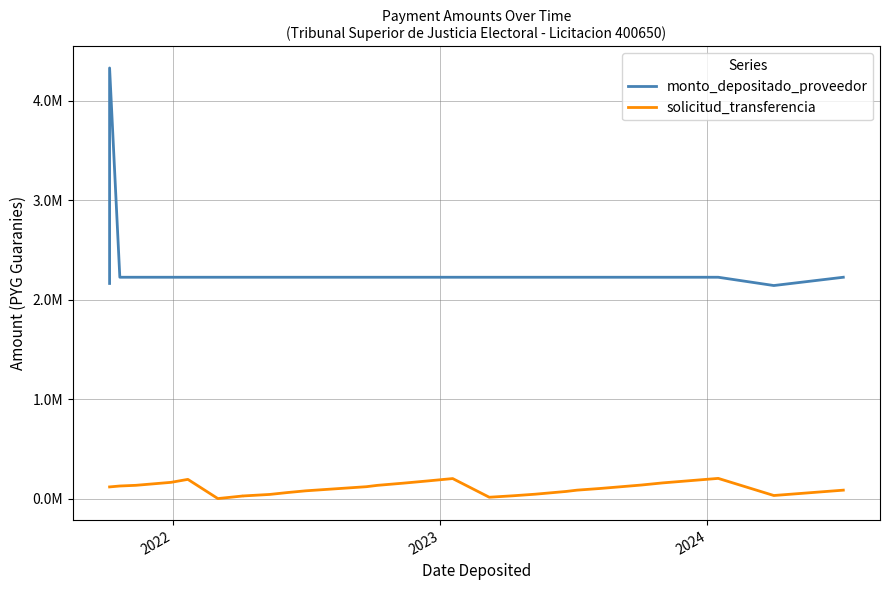

True or false: solicitud_transferencia and monto_depositado_proveedor cross at least once.

False